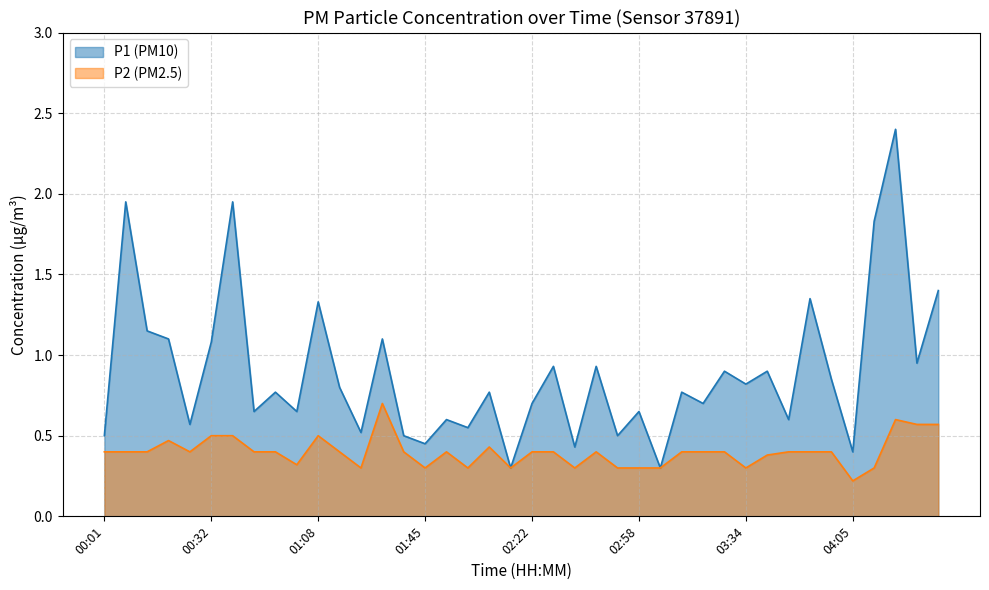

True or false: P2 and P1 cross at least once.

False